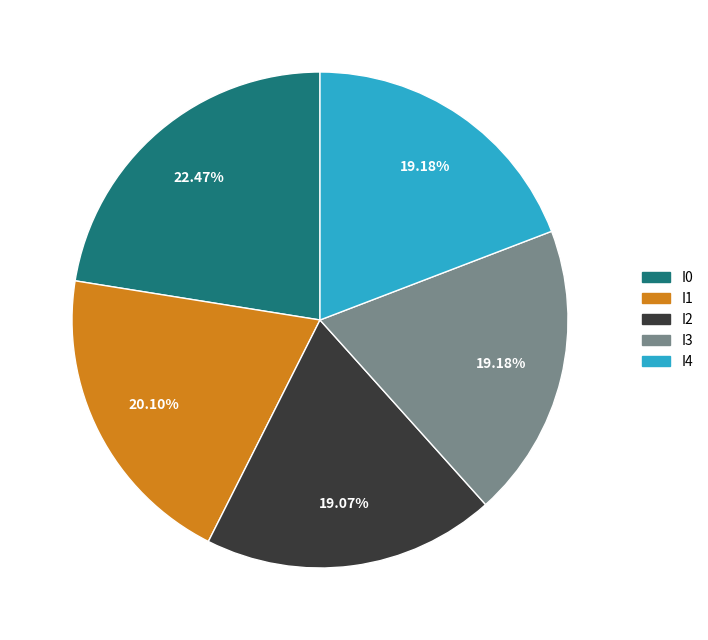

The I0 slice represents 9% of the pie. True or false?

False